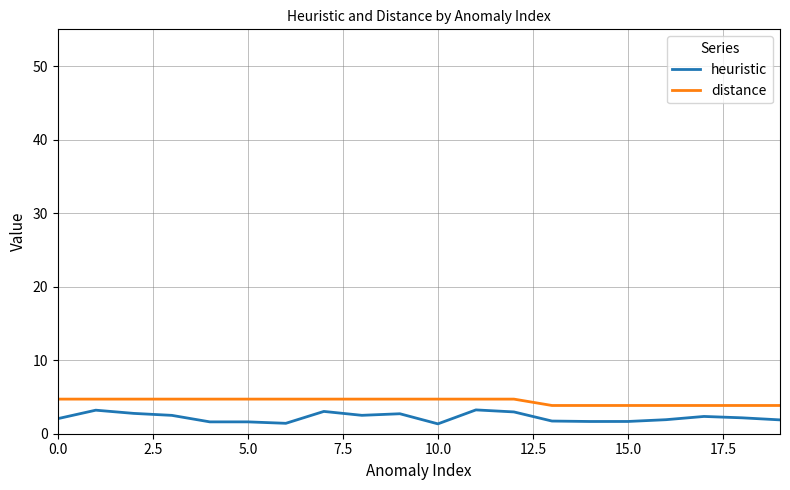

True or false: distance and heuristic cross at least once.

False